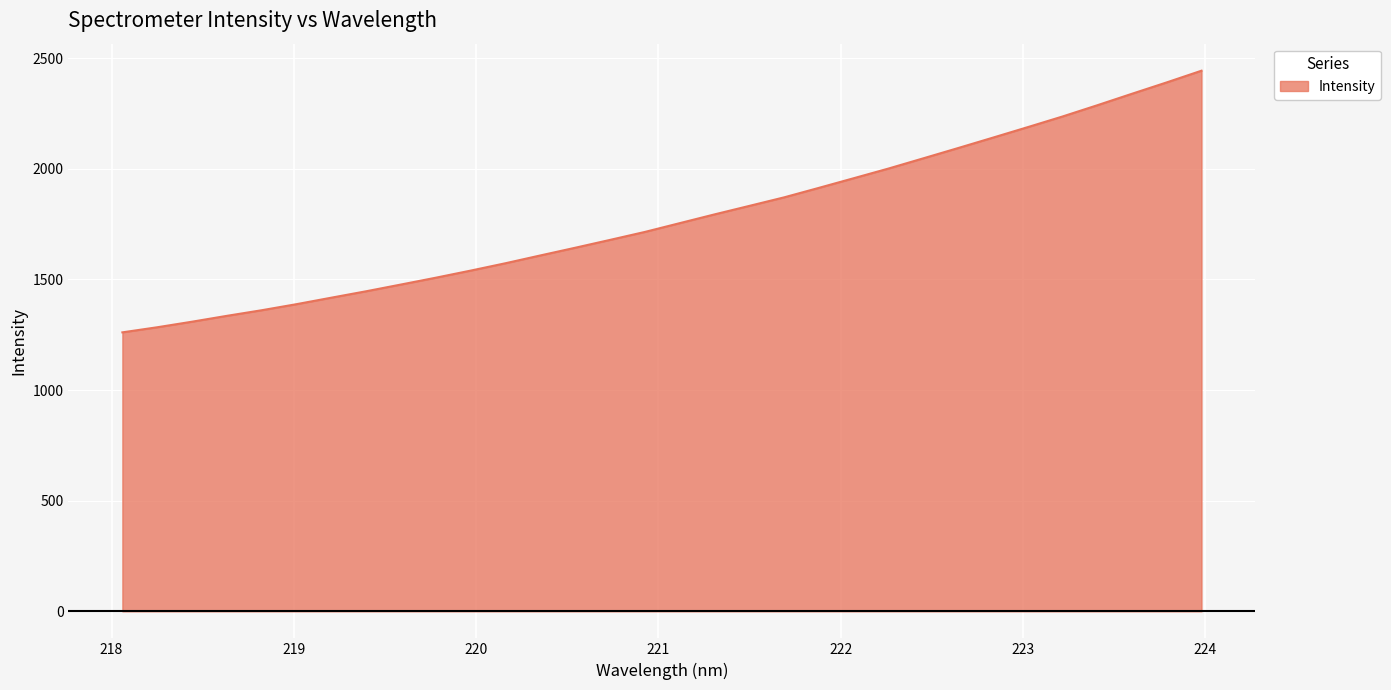

What is the difference between the maximum and minimum values?

1182.4